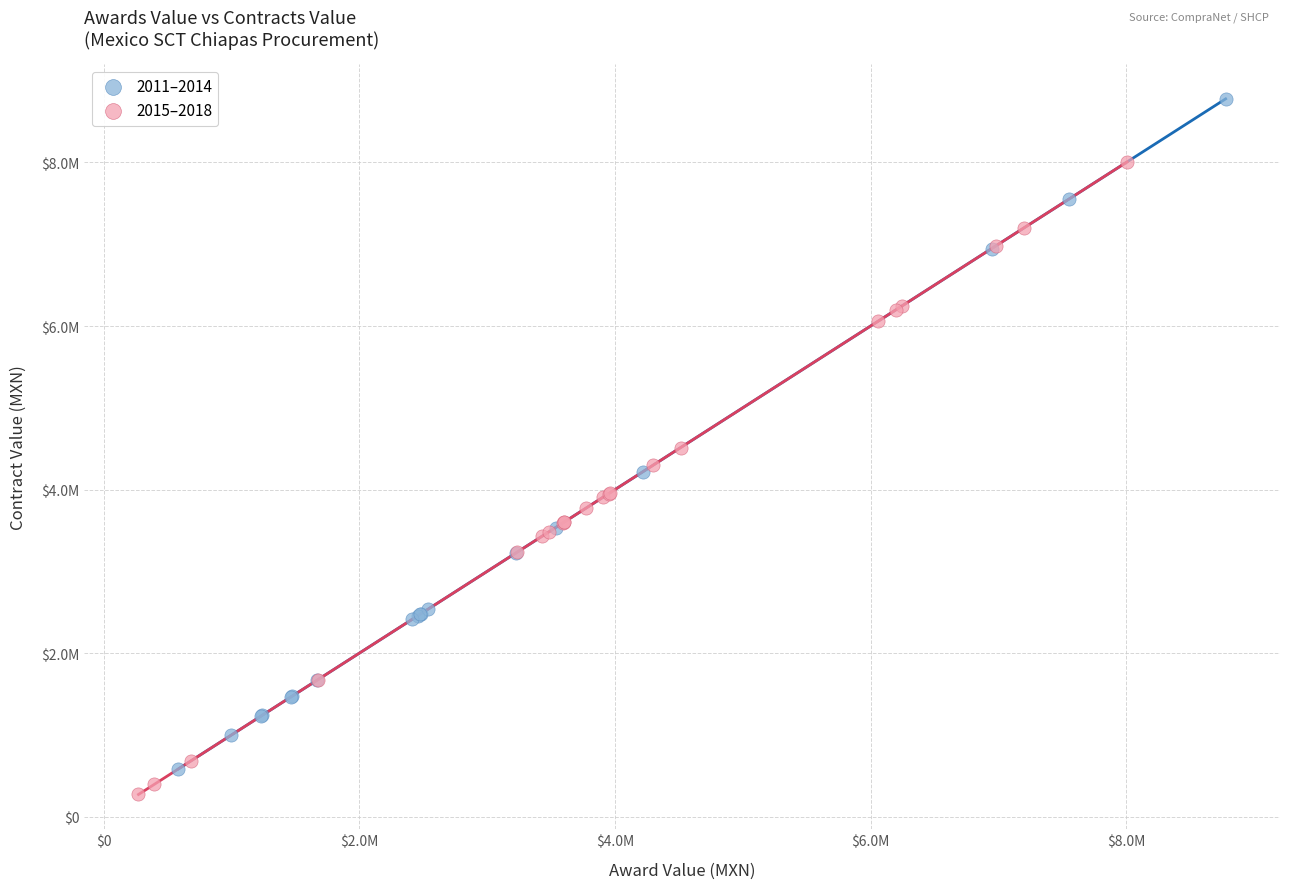

Which series contains the lowest Y value?

2015–2018